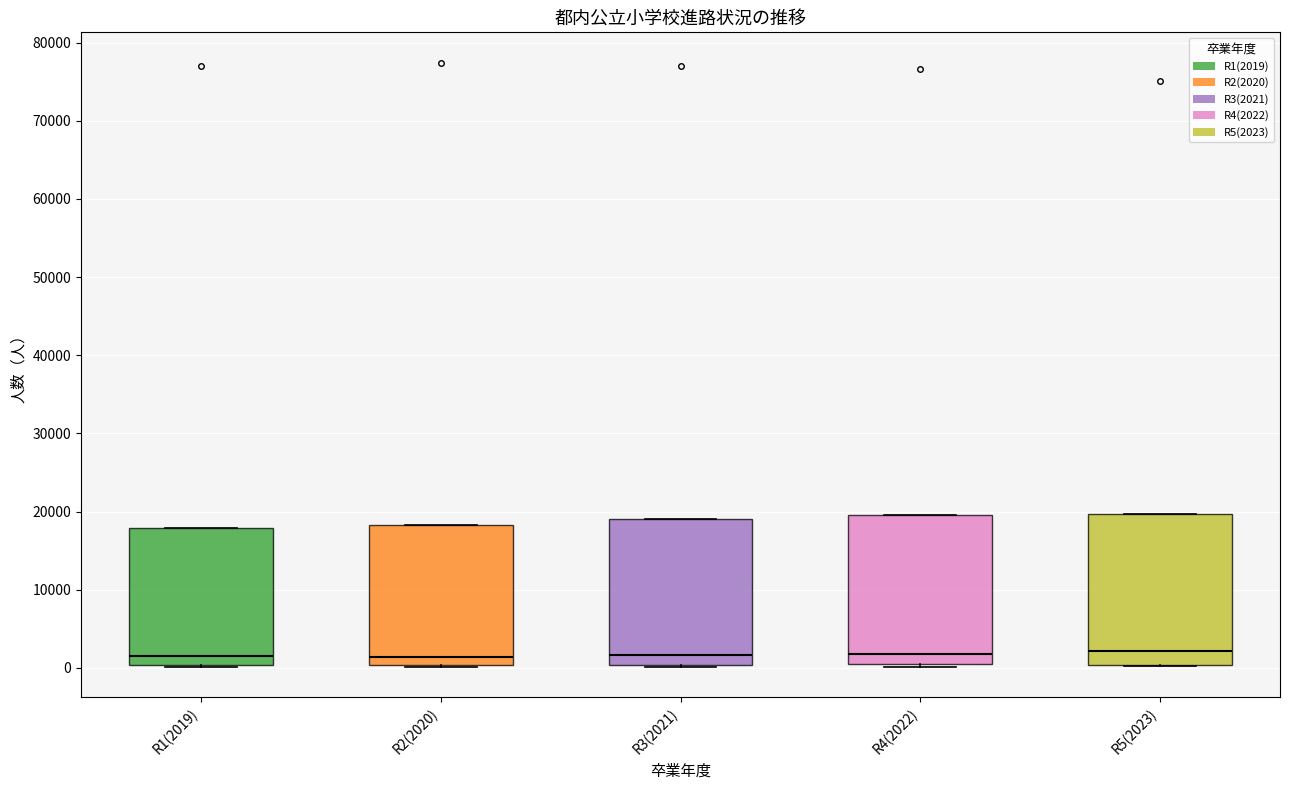

Reading left to right, read every box against the y-axis: the position of its median line, the range the box covers, and the ends of its whiskers. The values are not printed on the chart, so give them approximately, as read against the axis.

R1(2019): median 1000, box 0 to 18000, whiskers 0 (just below the box's lower edge) to 18000
R2(2020): median 1000, box 0 to 18000, whiskers 0 (just below the box's lower edge) to 18000
R3(2021): median 2000, box 0 to 19000, whiskers 0 to 19000
R4(2022): median 2000, box 0 to 20000, whiskers 0 to 20000
R5(2023): median 2000, box 0 to 20000, whiskers 0 to 20000